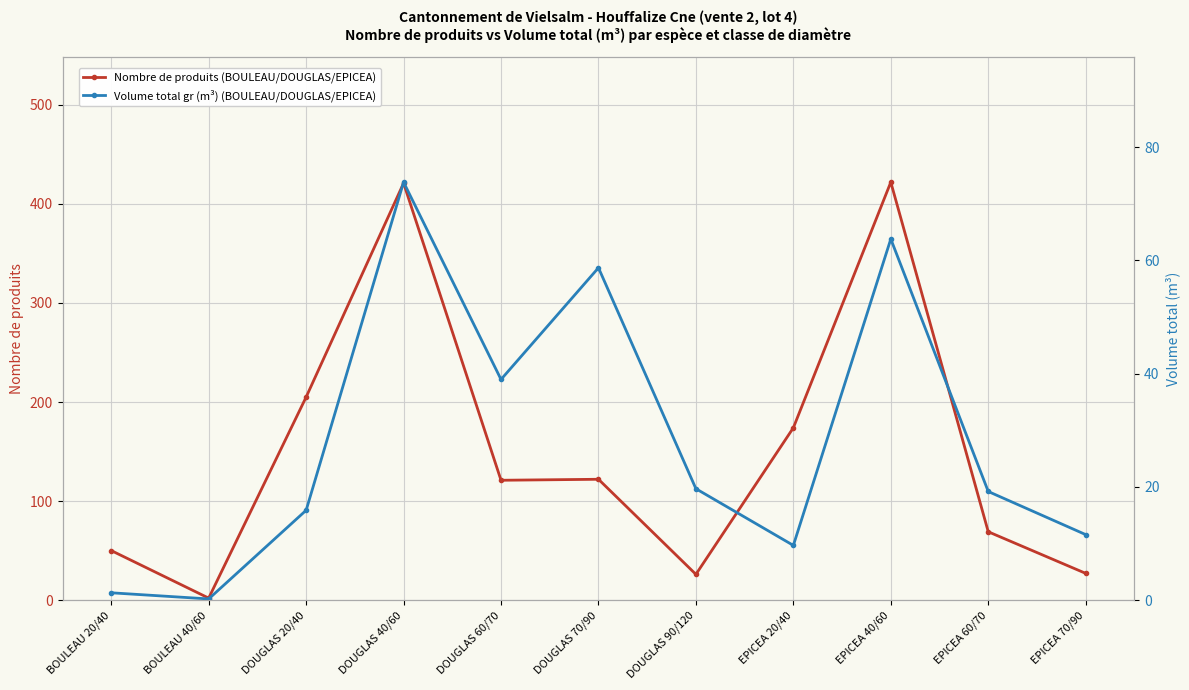

At how many categories does at least one series exceed 187?

3